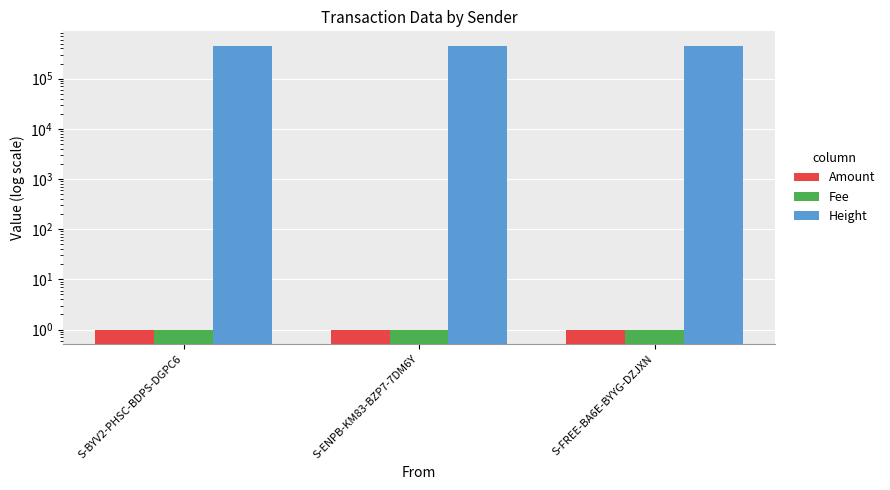

List the labels in order of Height value, largest first.

S-BYV2-PHSC-BDPS-DGPC6, S-ENPB-KM83-BZP7-7DM6Y, S-FREE-BA6E-BYYG-DZJXN